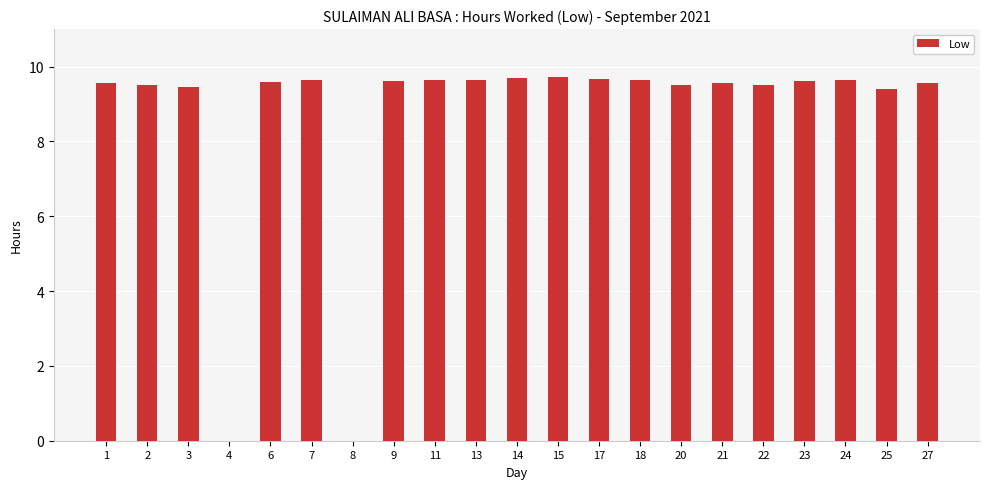

The value at 3 is 9.4. True or false?

True